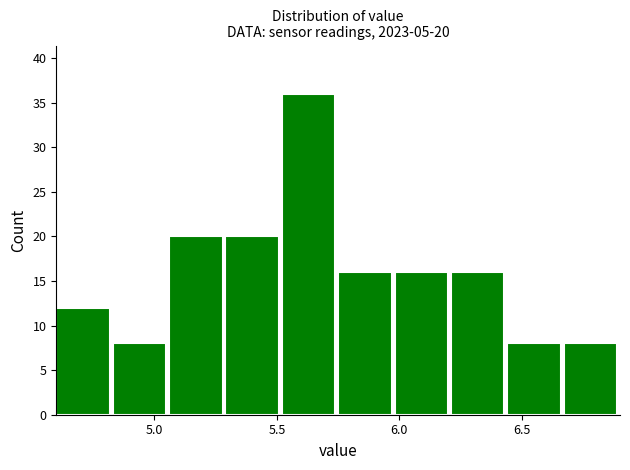

Over which range of the x-axis is the bar tallest?

5.52 to 5.75